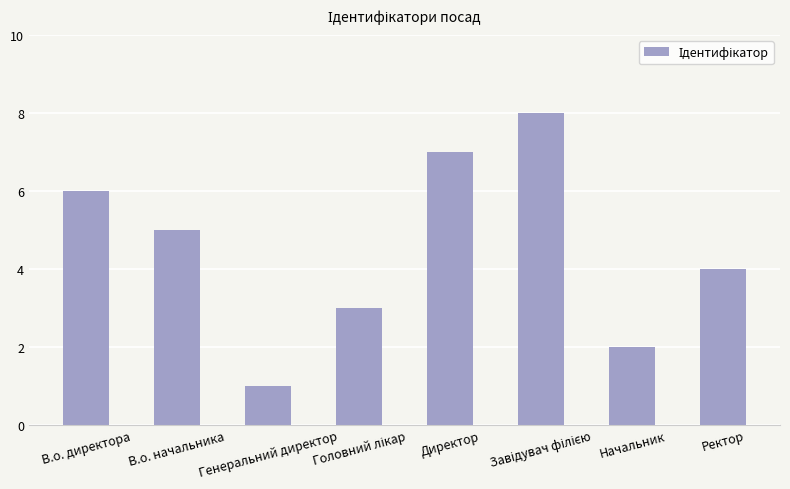

What is the maximum value shown in the chart?

8